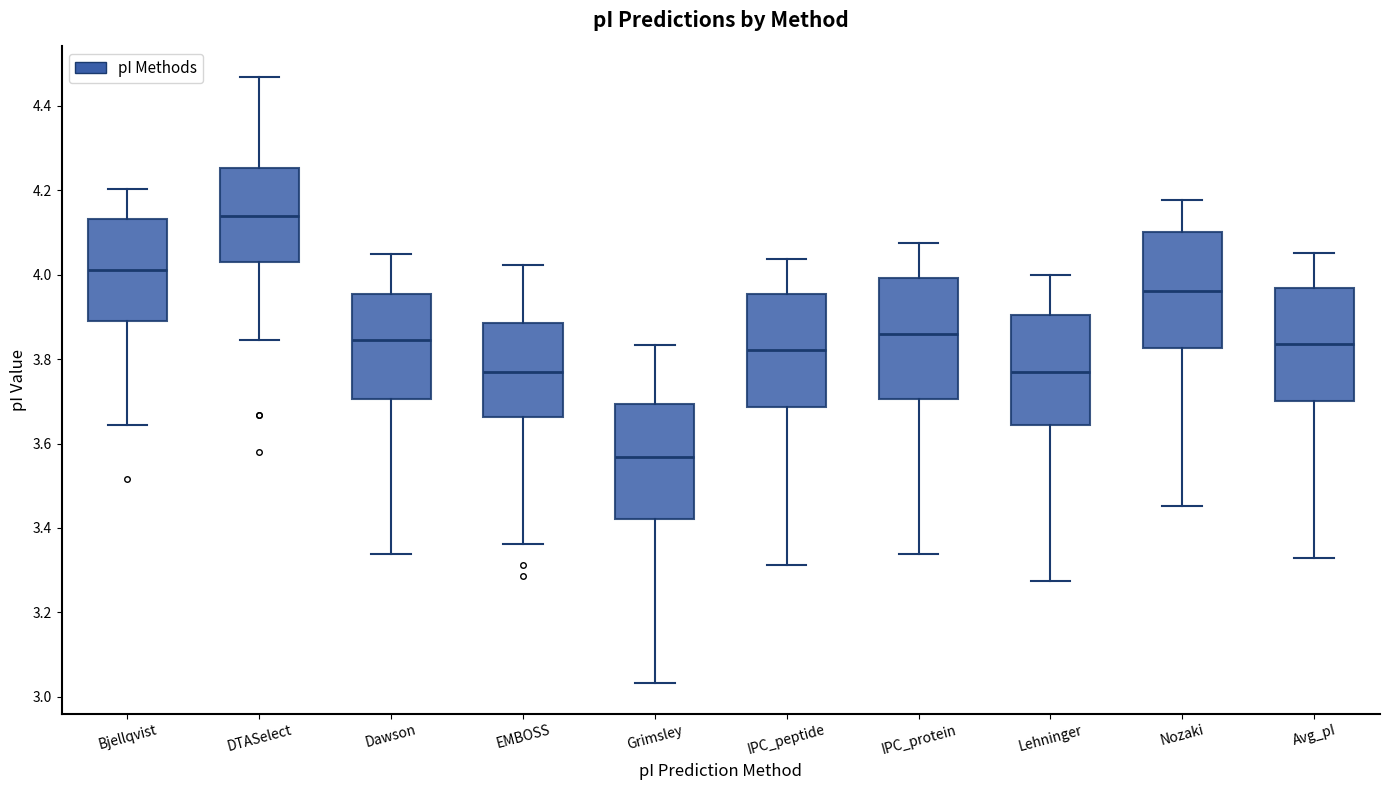

Reading left to right, read every box against the y-axis: the position of its median line, the range the box covers, and the ends of its whiskers. The values are not printed on the chart, so give them approximately, as read against the axis.

Bjellqvist: median 4.02, box 3.90 to 4.14, whiskers 3.64 to 4.20
DTASelect: median 4.14, box 4.04 to 4.26, whiskers 3.84 to 4.46
Dawson: median 3.84, box 3.70 to 3.96, whiskers 3.34 to 4.06
EMBOSS: median 3.78, box 3.66 to 3.88, whiskers 3.36 to 4.02
Grimsley: median 3.56, box 3.42 to 3.70, whiskers 3.04 to 3.84
IPC_peptide: median 3.82, box 3.68 to 3.96, whiskers 3.32 to 4.04
IPC_protein: median 3.86, box 3.70 to 4.00, whiskers 3.34 to 4.08
Lehninger: median 3.78, box 3.64 to 3.90, whiskers 3.28 to 4.00
Nozaki: median 3.96, box 3.82 to 4.10, whiskers 3.46 to 4.18
Avg_pI: median 3.84, box 3.70 to 3.96, whiskers 3.32 to 4.06